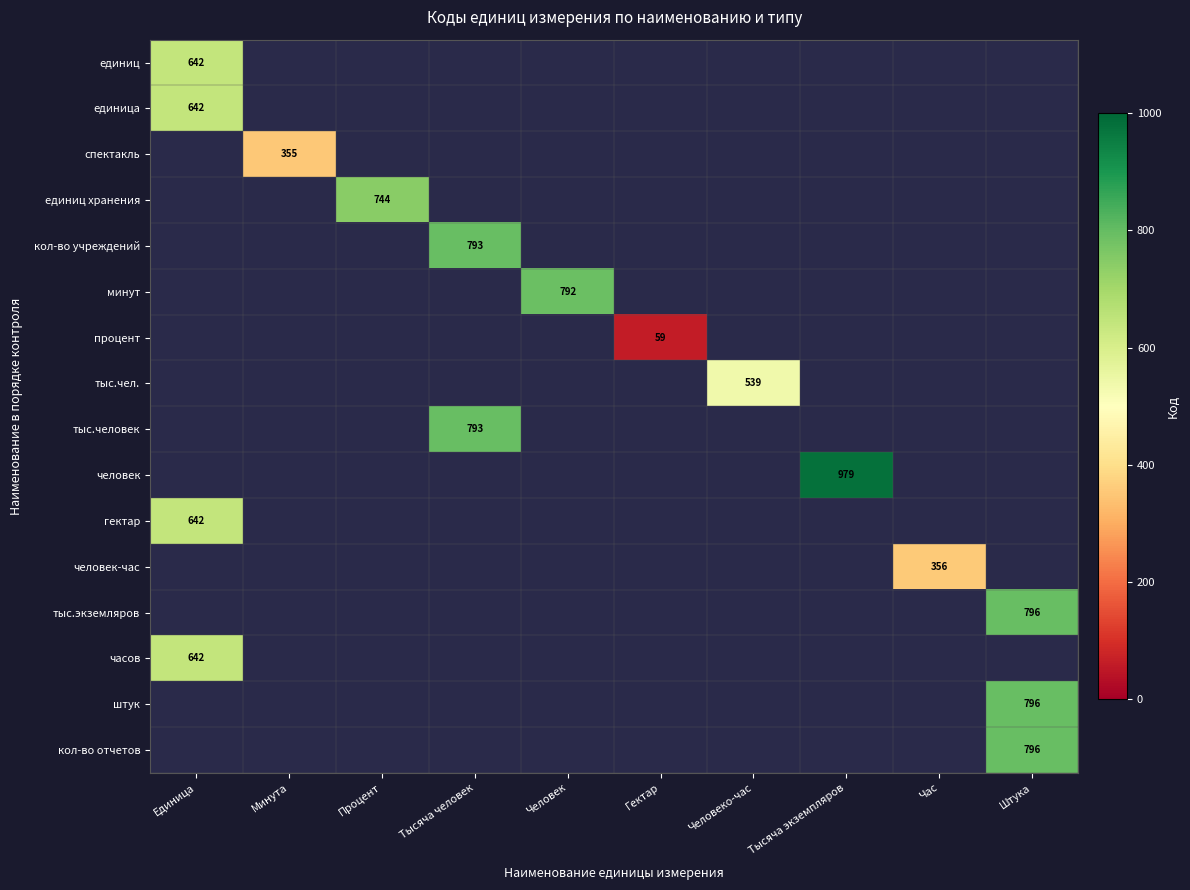

Is it true that спектакль equals 571 at Минута?

False